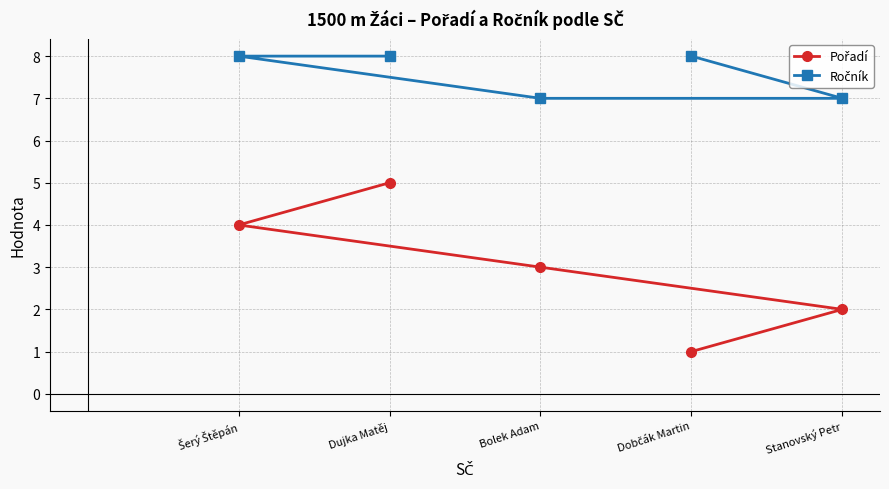

At how many categories does at least one series exceed 4?

5